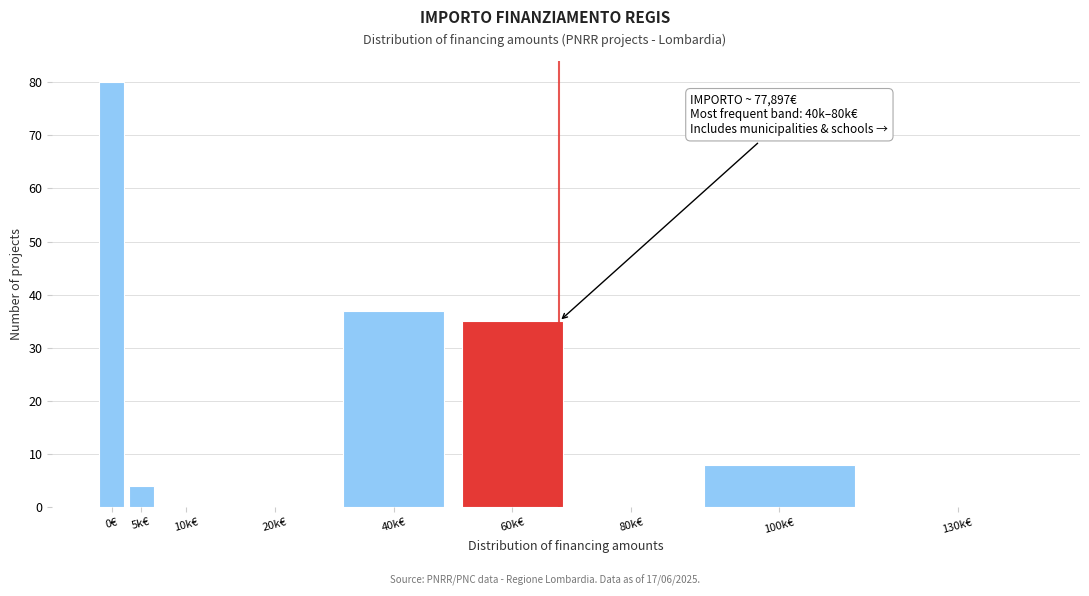

Reading left to right, list all the values displayed in this chart.

0€=80	5k€=4	10k€=0	20k€=0	40k€=37	60k€=35	80k€=0	100k€=8	130k€=0